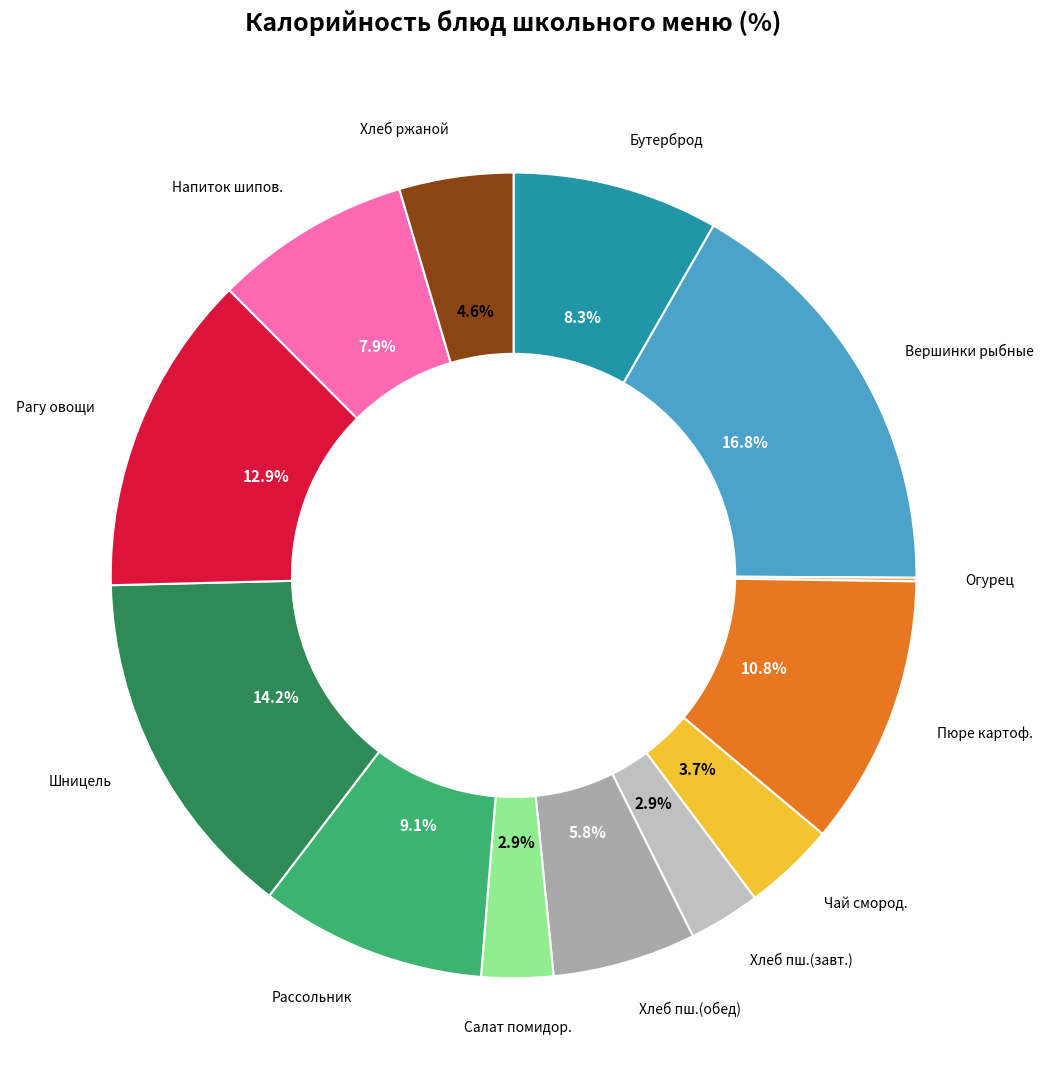

To the nearest percent, what is the average slice percentage?

8%